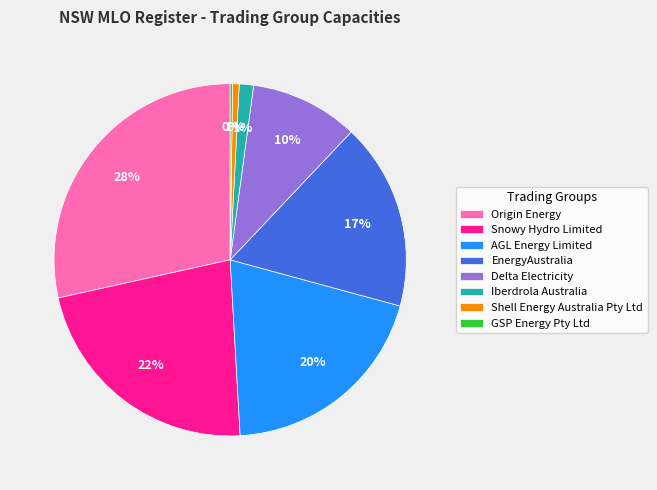

Which category has the biggest portion of the pie?

Origin Energy